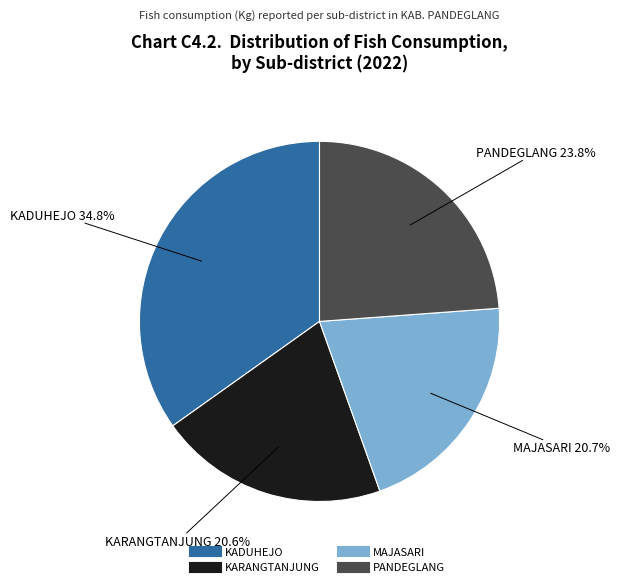

Is there a majority slice in this chart?

No